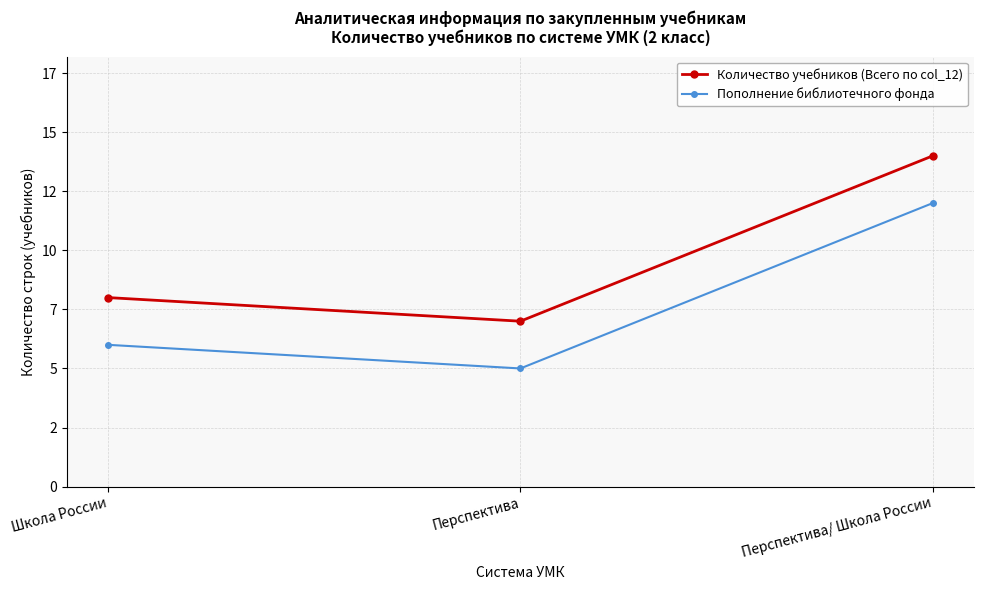

Reading right to left, transcribe all the data shown in this chart.

Количество учебников (Всего по col_12): 14	7	8
Пополнение библиотечного фонда: 12	5	6